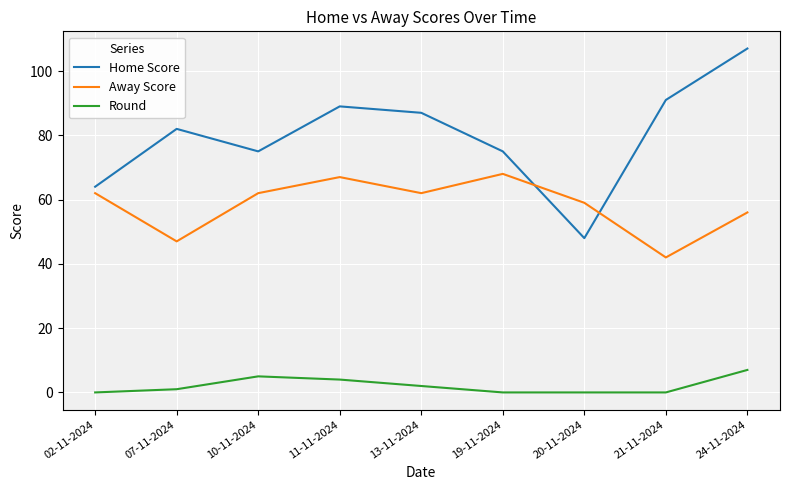

What is the sum of the Away Score values at 10-11-2024 and 07-11-2024?

109